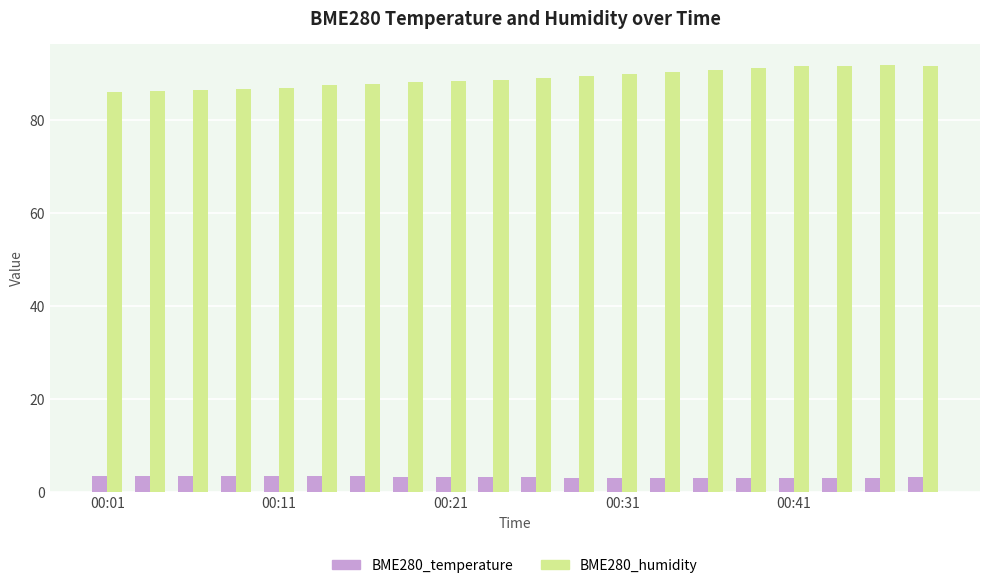

Which series has the largest total across all categories?

BME280_humidity